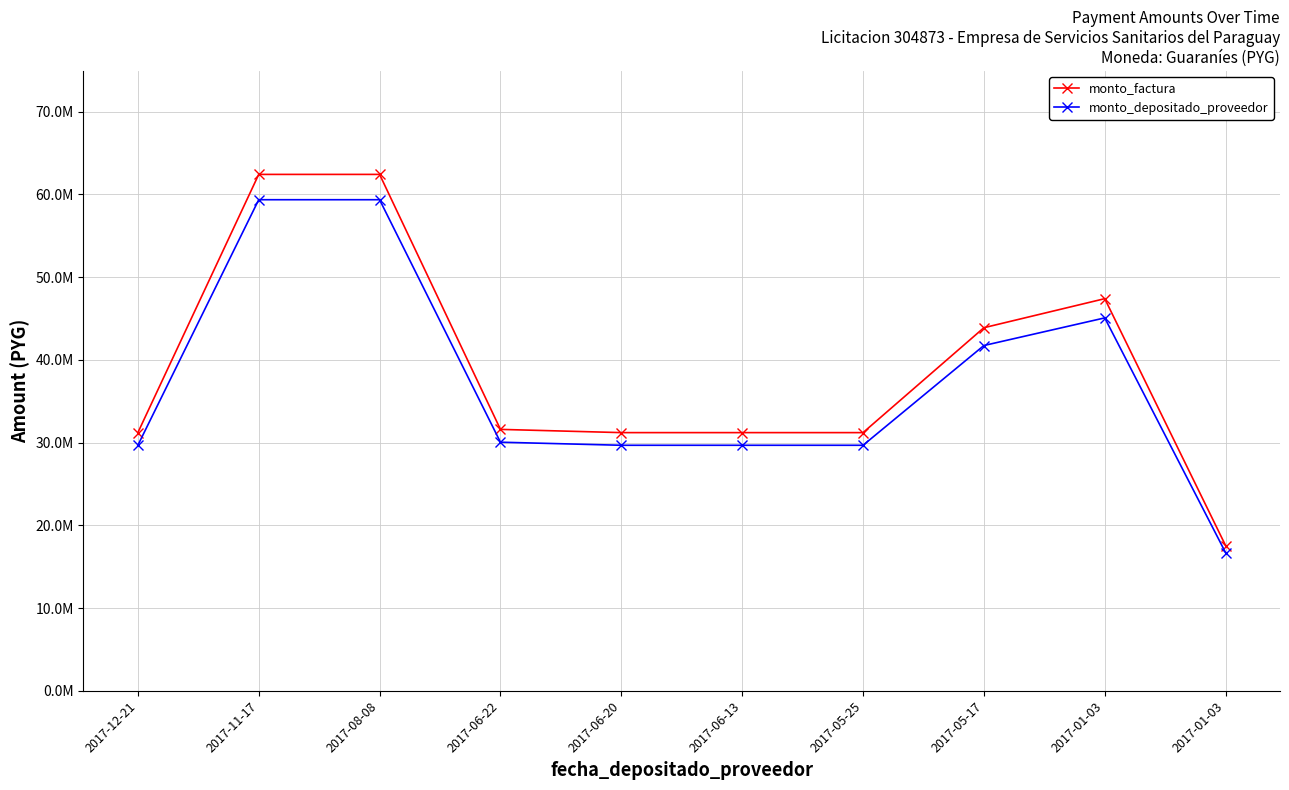

What are all the series names shown in the legend?

monto_factura, monto_depositado_proveedor